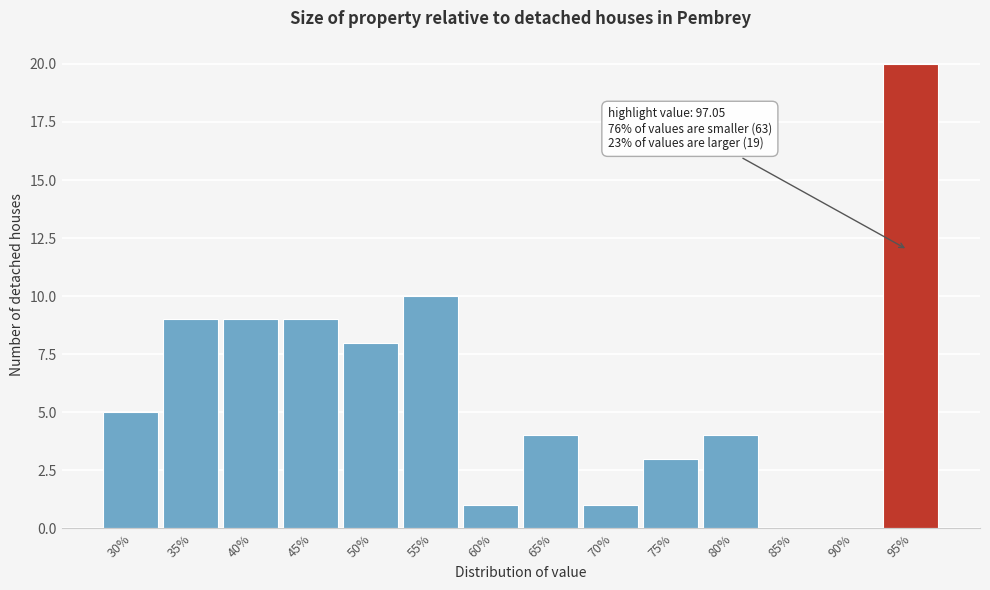

Reading right to left, what are all the values shown in this chart?

95%=20	90%=0	85%=0	80%=4	75%=3	70%=1	65%=4	60%=1	55%=10	50%=8	45%=9	40%=9	35%=9	30%=5